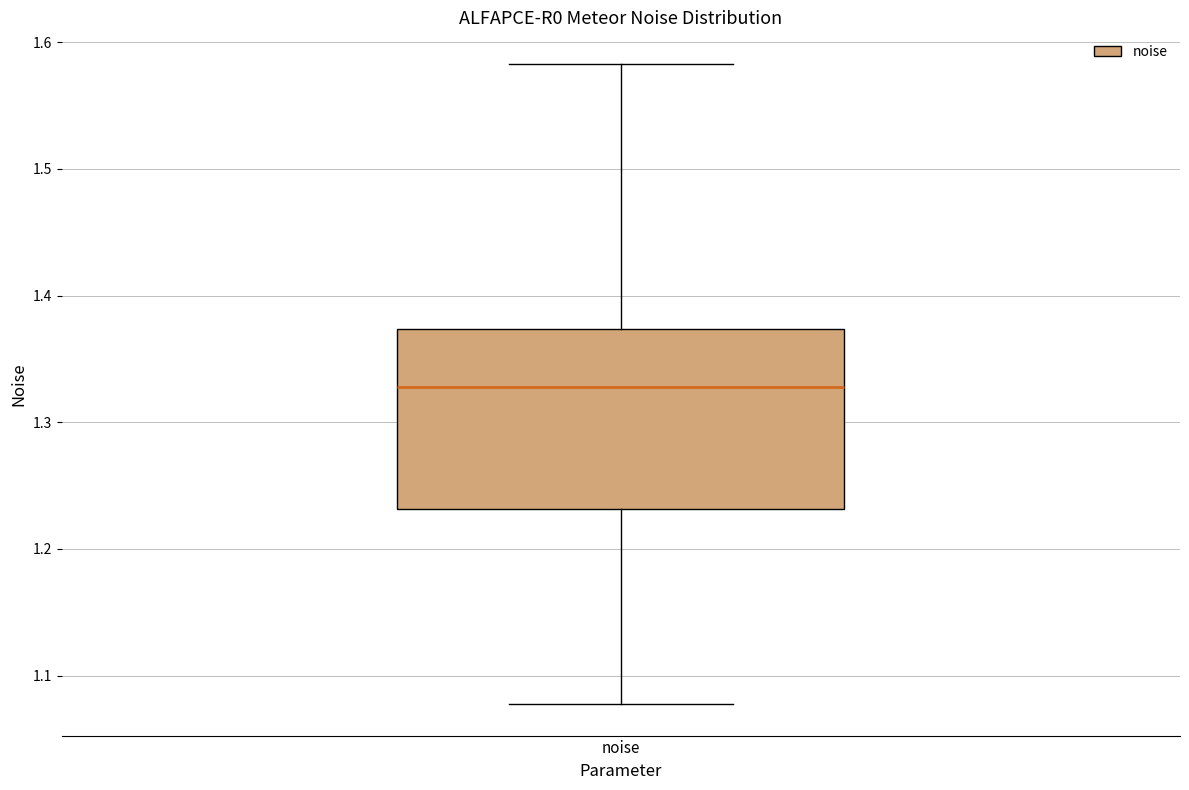

Read this box plot against the y-axis: the position of the median line, the range covered by the box, and the ends of both whiskers. The values are not printed on the chart, so give them approximately, as read against the axis.

median 1.33, box 1.23 to 1.37, whiskers 1.08 to 1.58